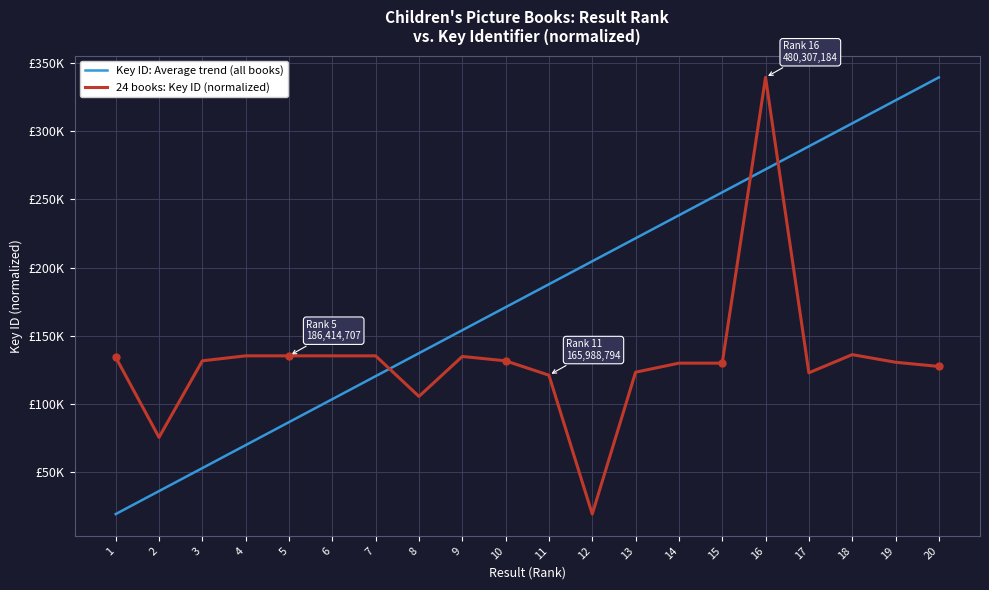

What is the minimum value for Key ID: Average trend (all books)?

19400.0